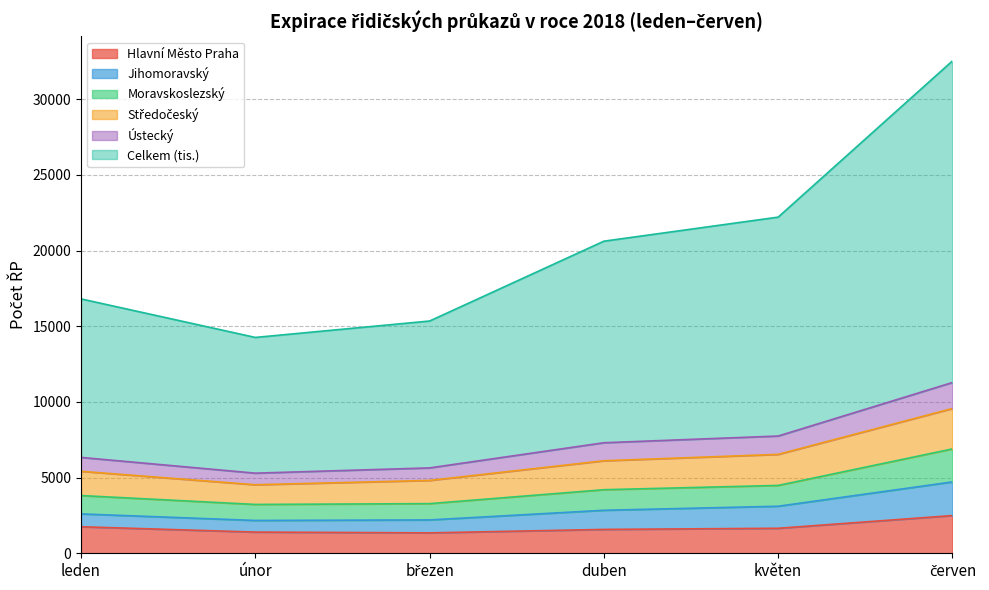

What is the total value across all series at únor?

14262